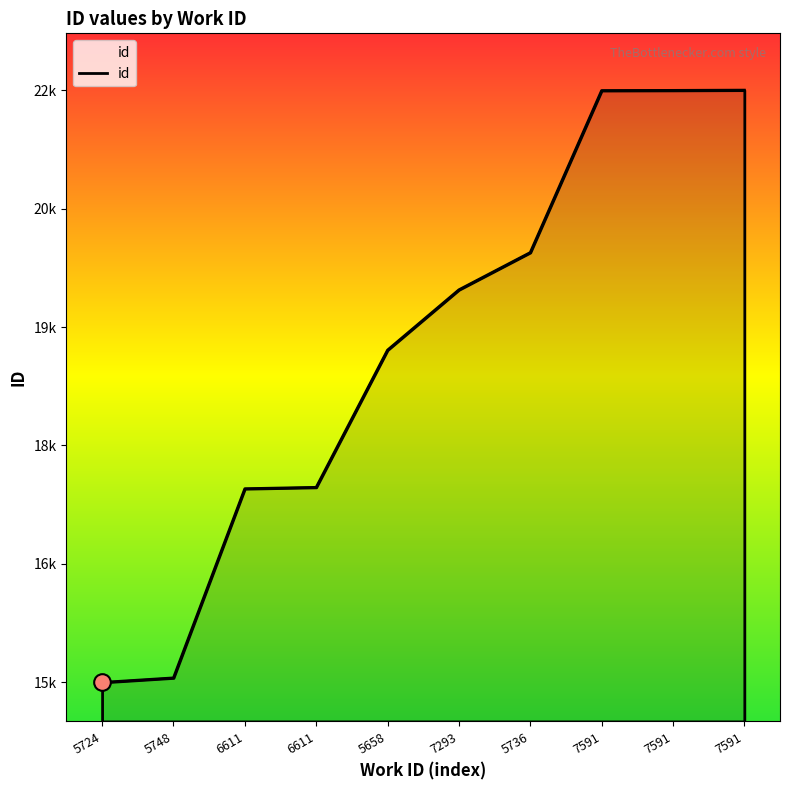

Is this an area chart (filled region under the line)?

Yes